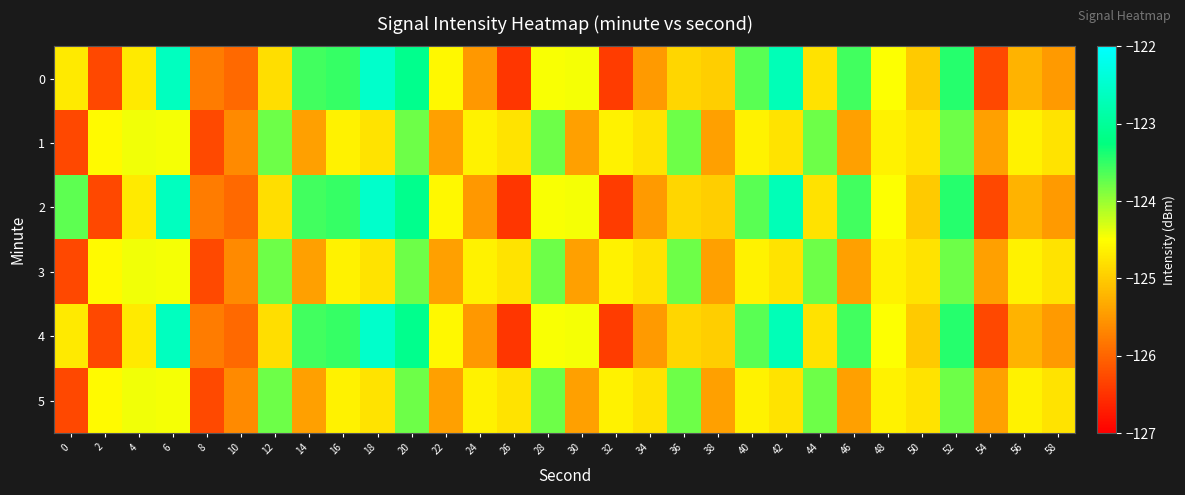

What is the maximum value shown in the chart?

-122.5